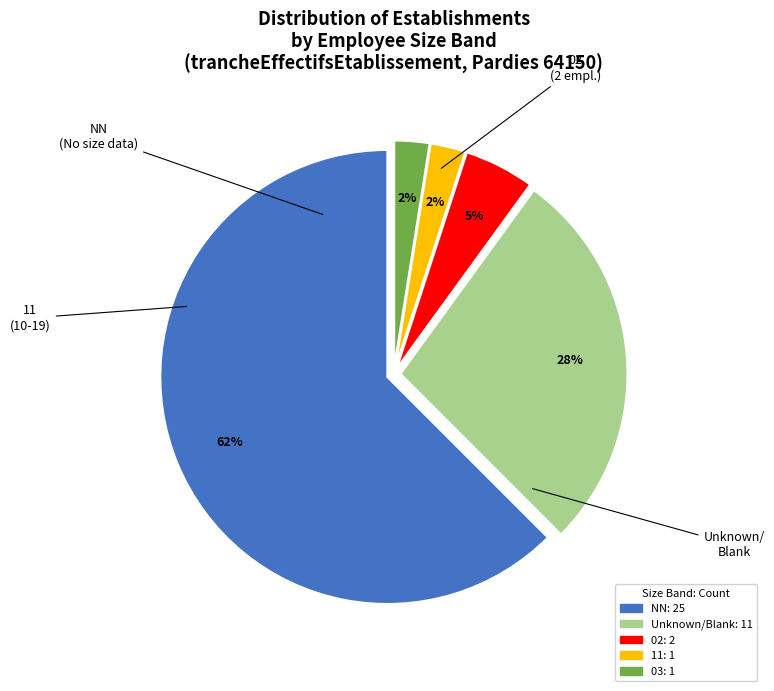

To the nearest percent, what is the average slice percentage?

20%